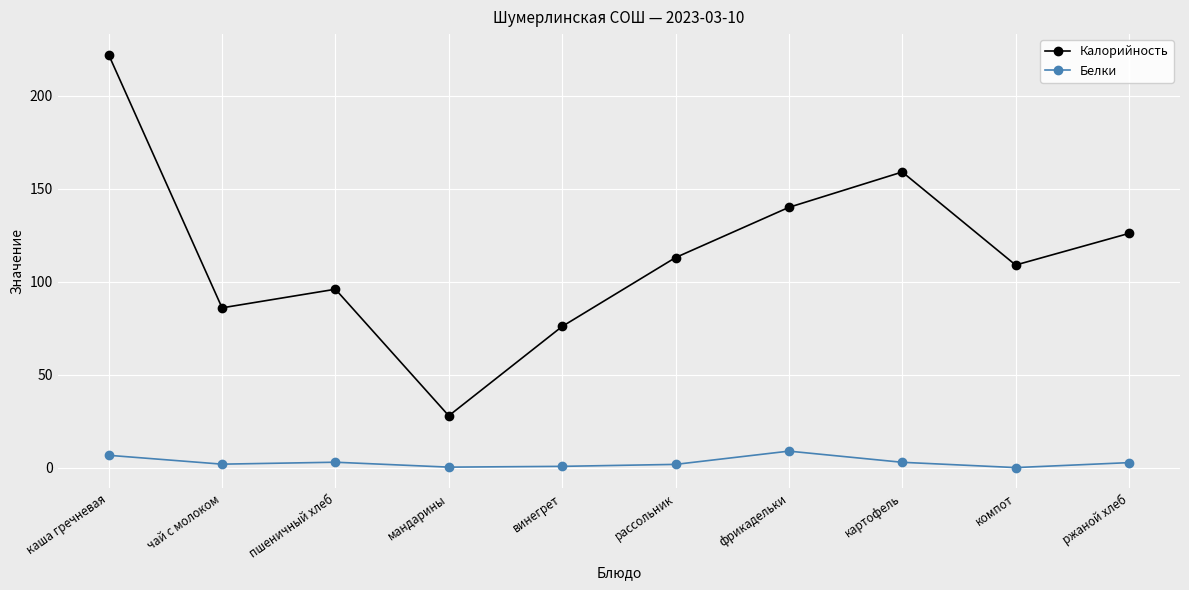

True or false: Калорийность has more than 2 interior local peaks.

False